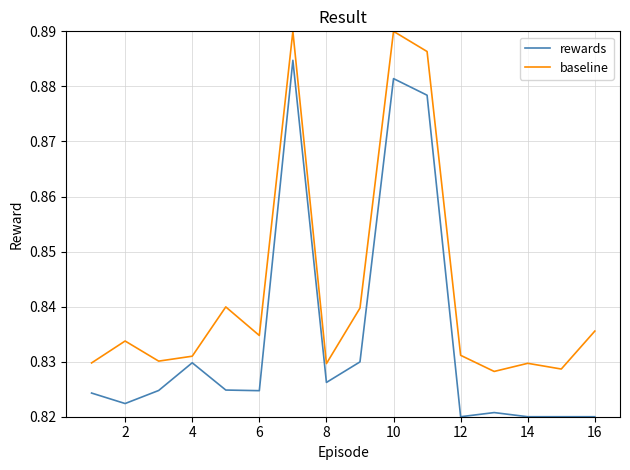

Which series has the largest total across all categories?

baseline